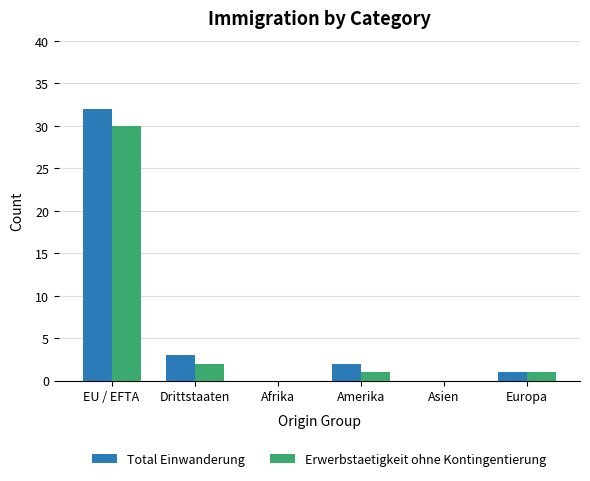

At which category is the sum across all series the highest?

EU / EFTA